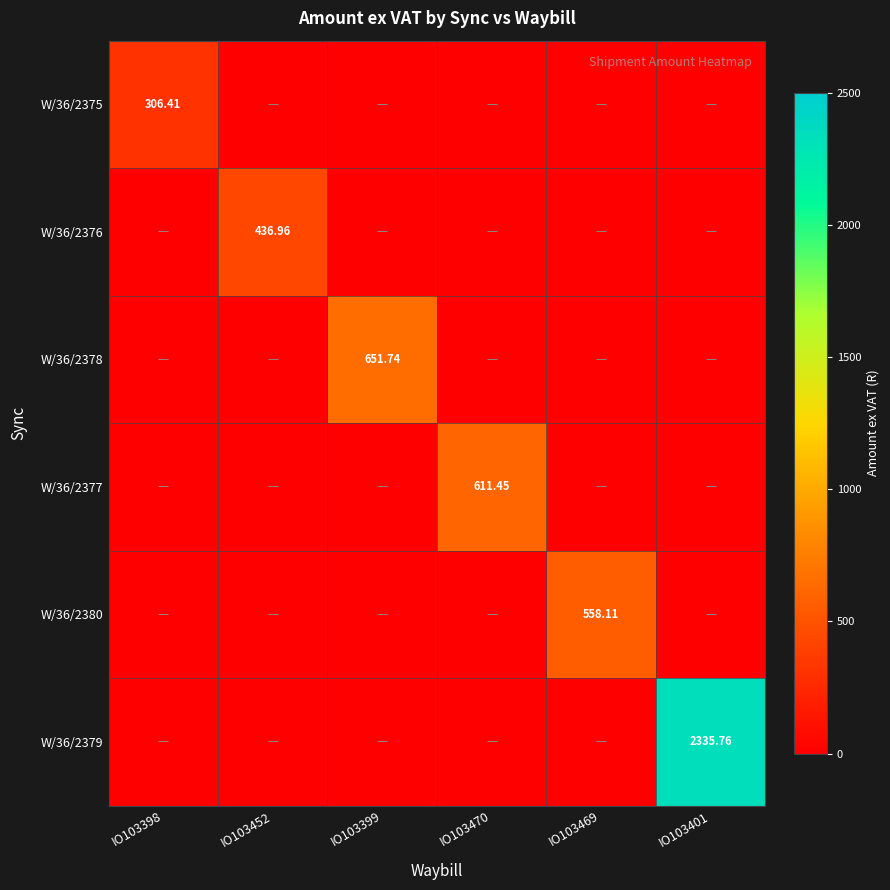

How many data points in W/36/2375 are above 0?

1